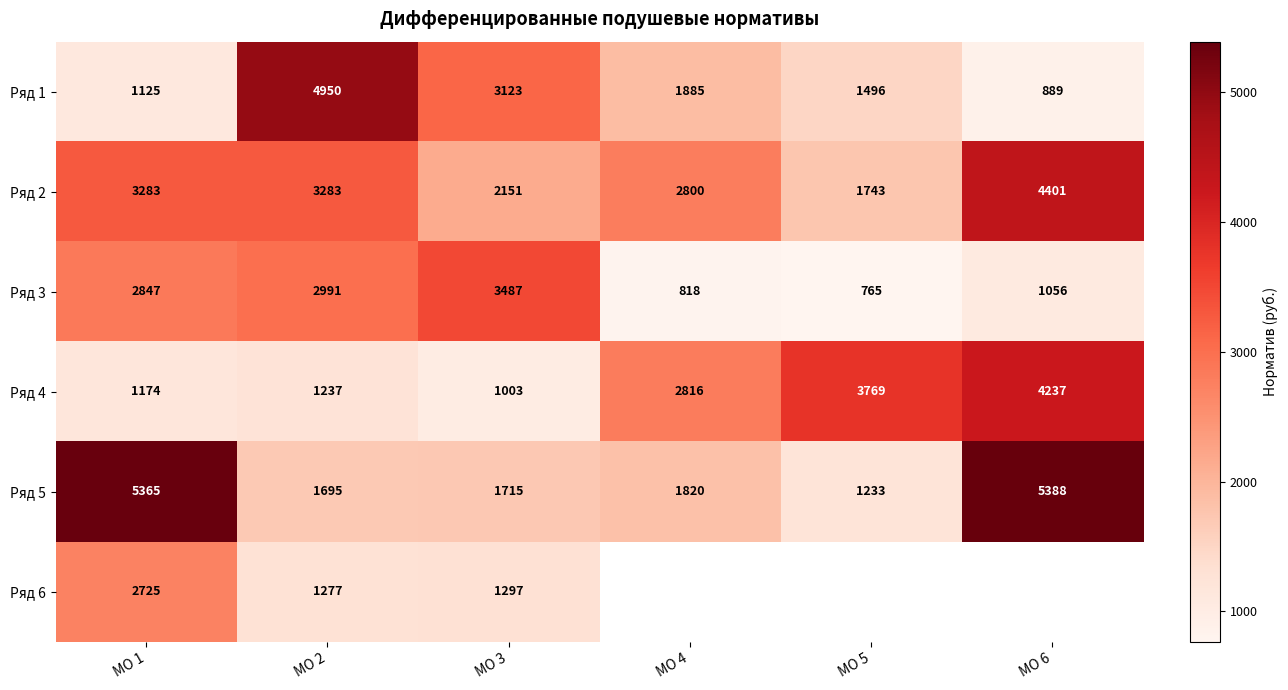

Between МО 1 and МО 6, which series saw the biggest shift?

Ряд 4